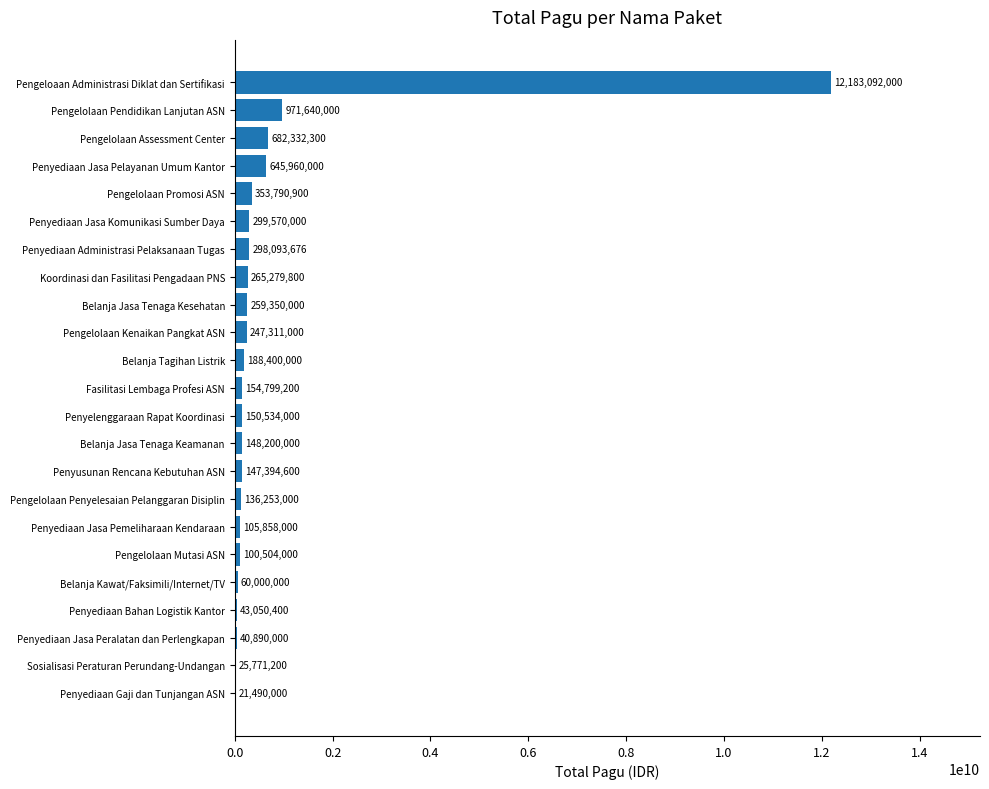

Where is the data nearest to the value 6102291000?

Pengelolaan Pendidikan Lanjutan ASN